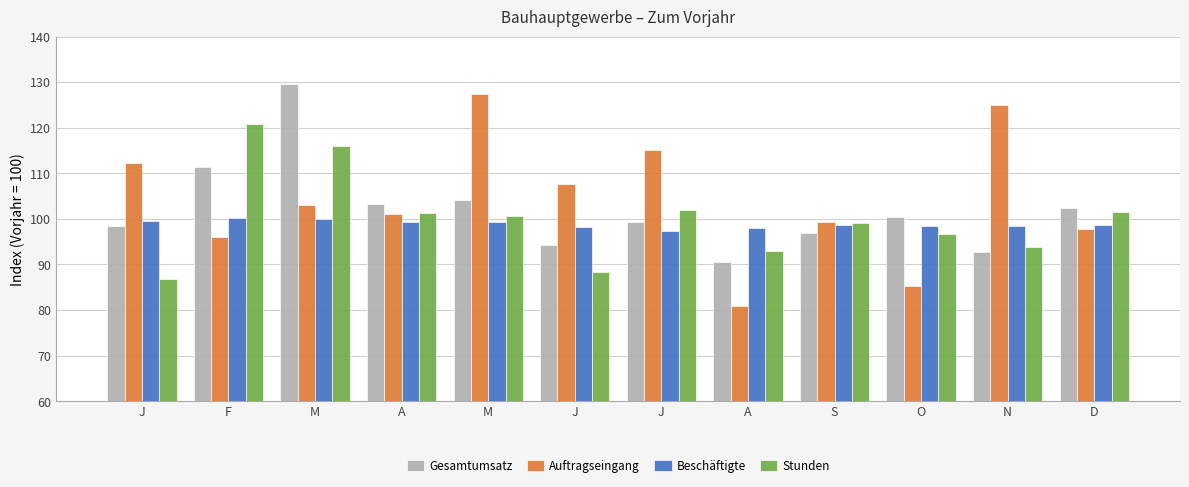

What are all the series names shown in the legend?

Gesamtumsatz, Auftragseingang, Beschäftigte, Stunden